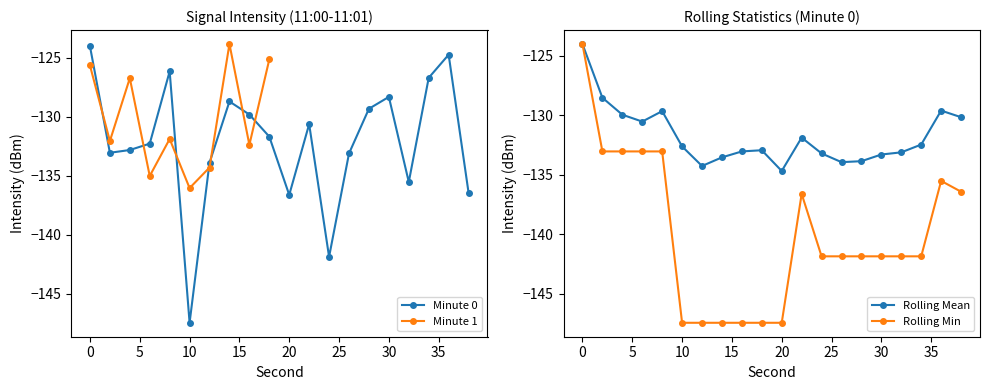

How many values in the Minute 0 series are below -131?

11